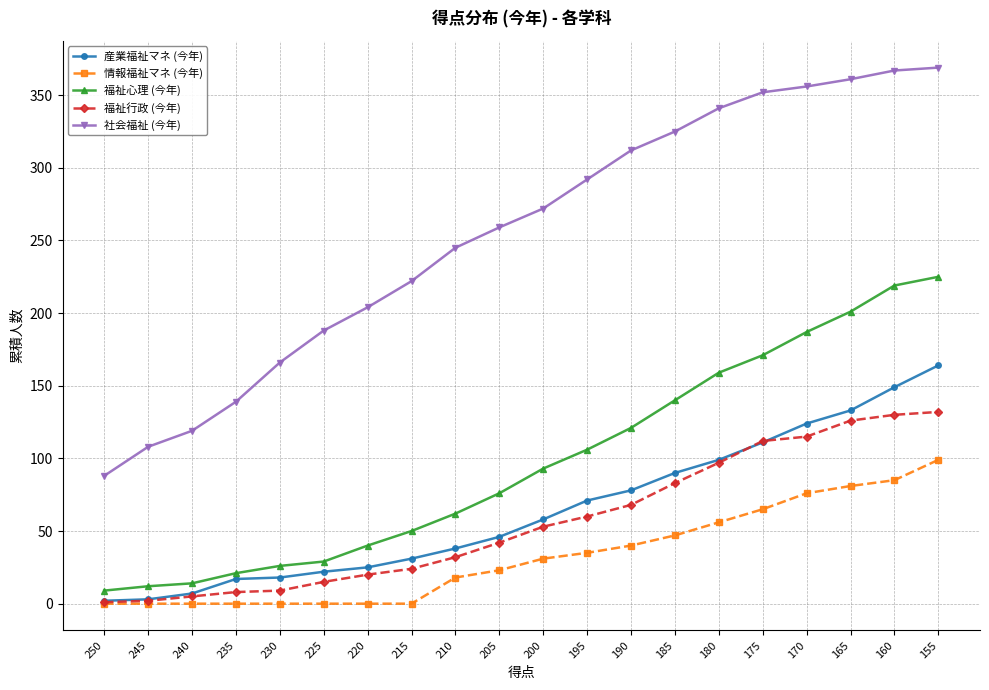

What is the highest value of the 社会福祉 (今年) series?

369